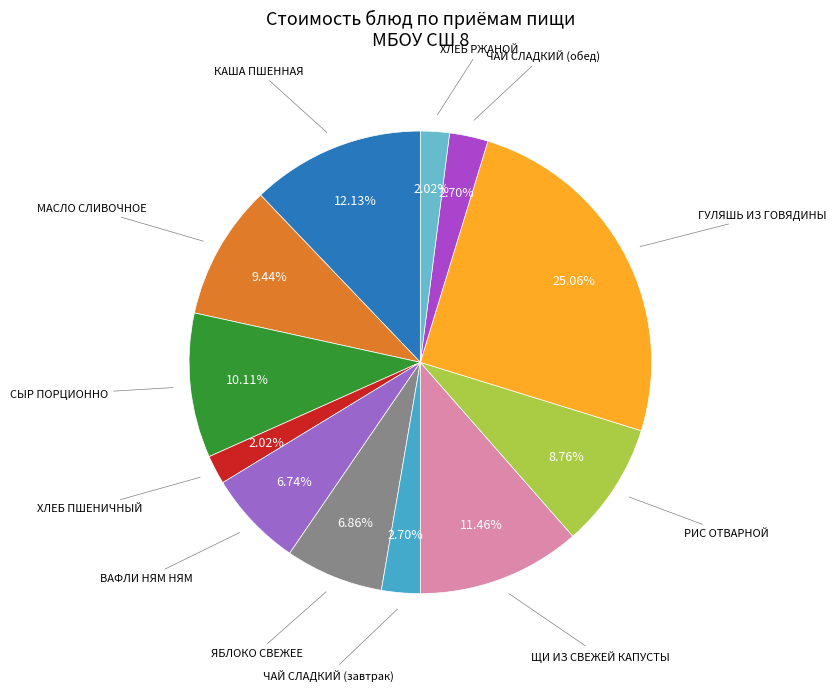

How many segments does this pie chart have?

12